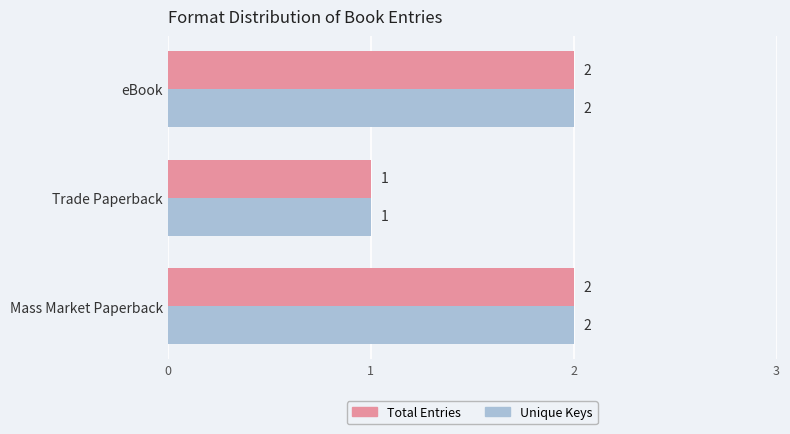

True or false: Unique Keys has a value of 0 at eBook.

False